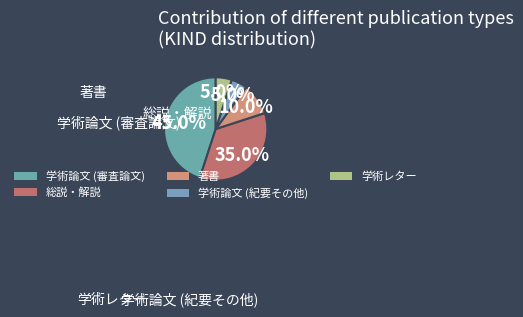

Count the number of slices in the pie.

5